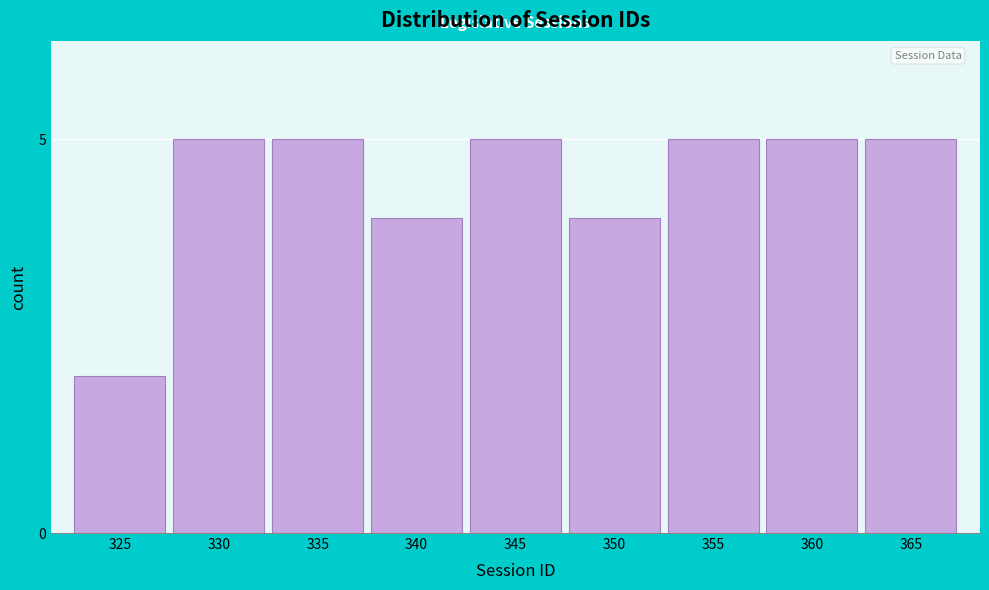

Reading right to left, transcribe all the data shown in this chart.

365=5	360=5	355=5	350=4	345=5	340=4	335=5	330=5	325=2